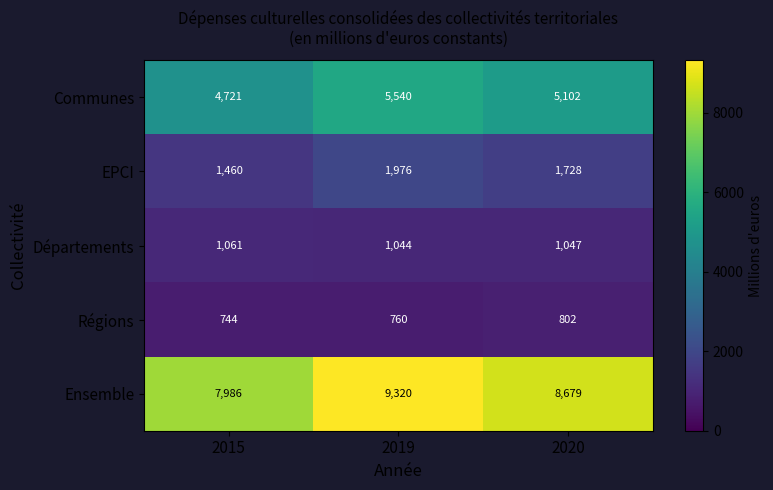

What is the approximate value of Communes at 2020?

5102